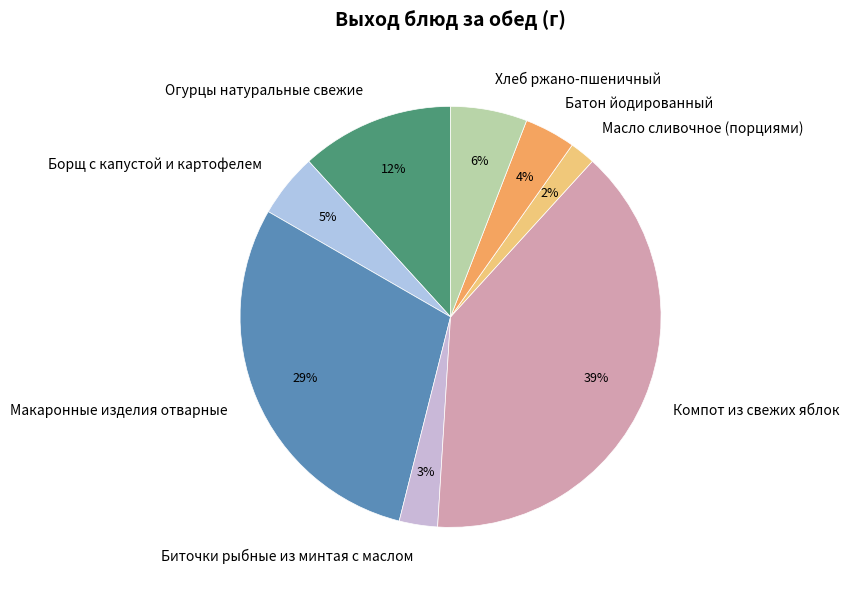

To the nearest percent, what is the average slice percentage?

12%